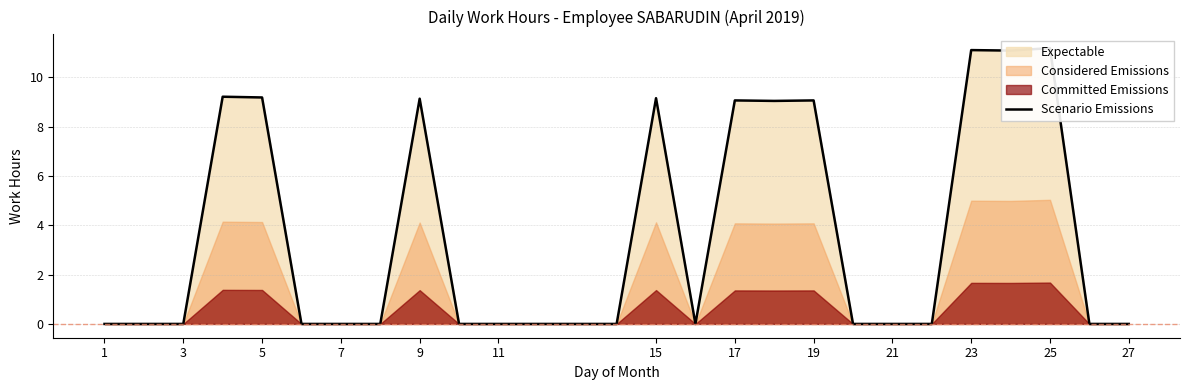

Count the number of categories in the chart.

25